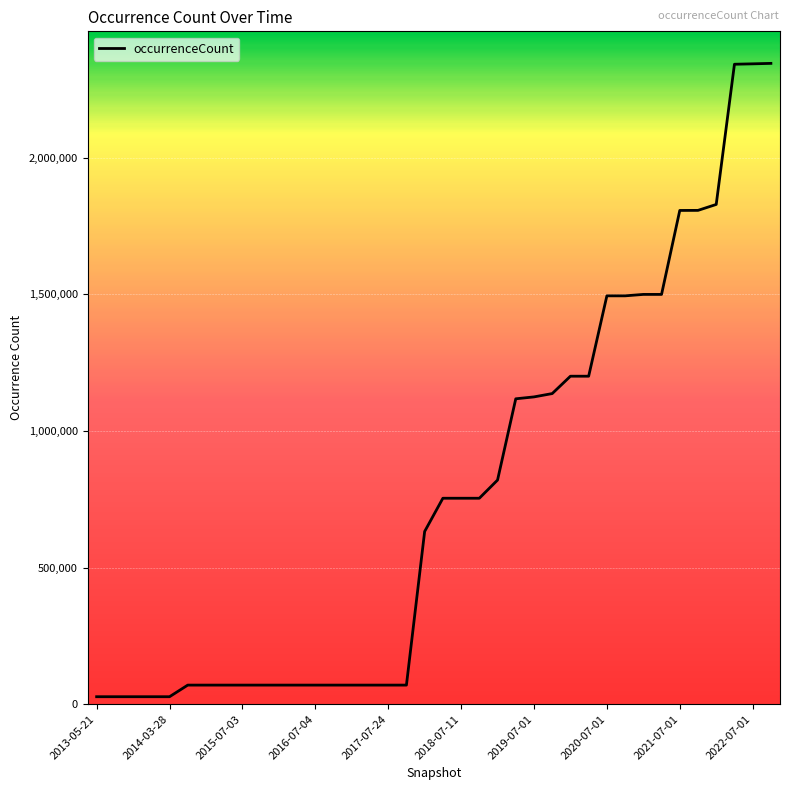

What is the difference between the maximum and minimum values?

2317386